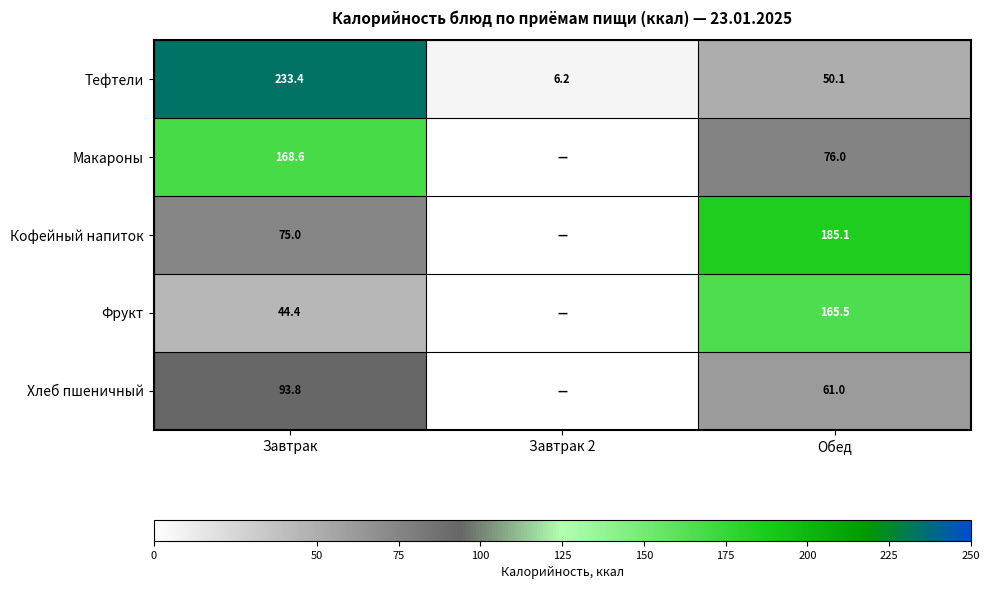

What is the difference between the highest and lowest values at Обед?

135.0